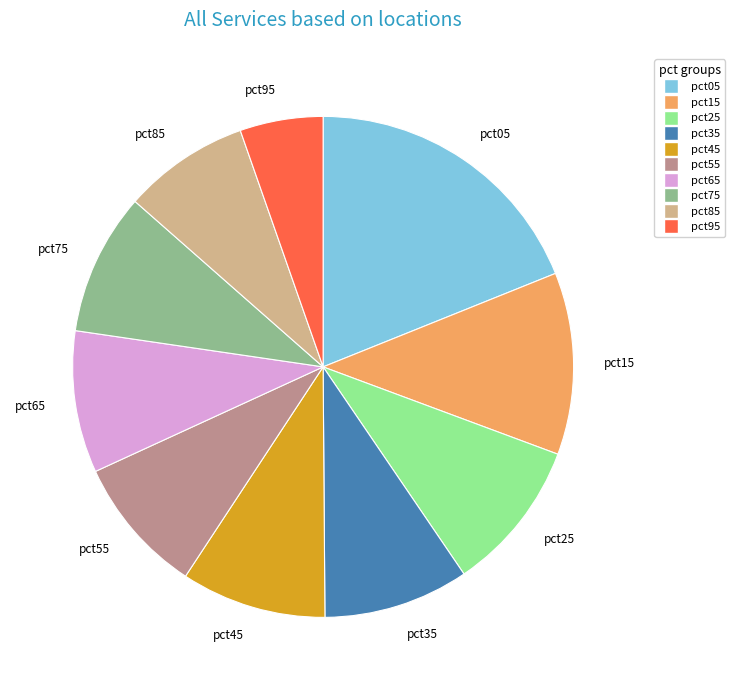

Is the sum of pct95 and pct45 greater than half?

No